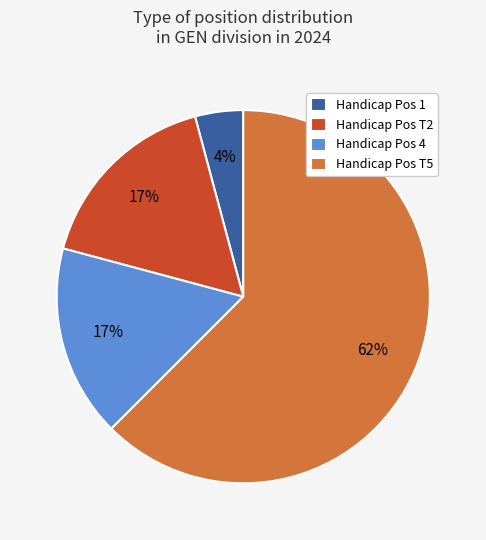

Is it true that Handicap Pos T5 is 62% of the pie?

True